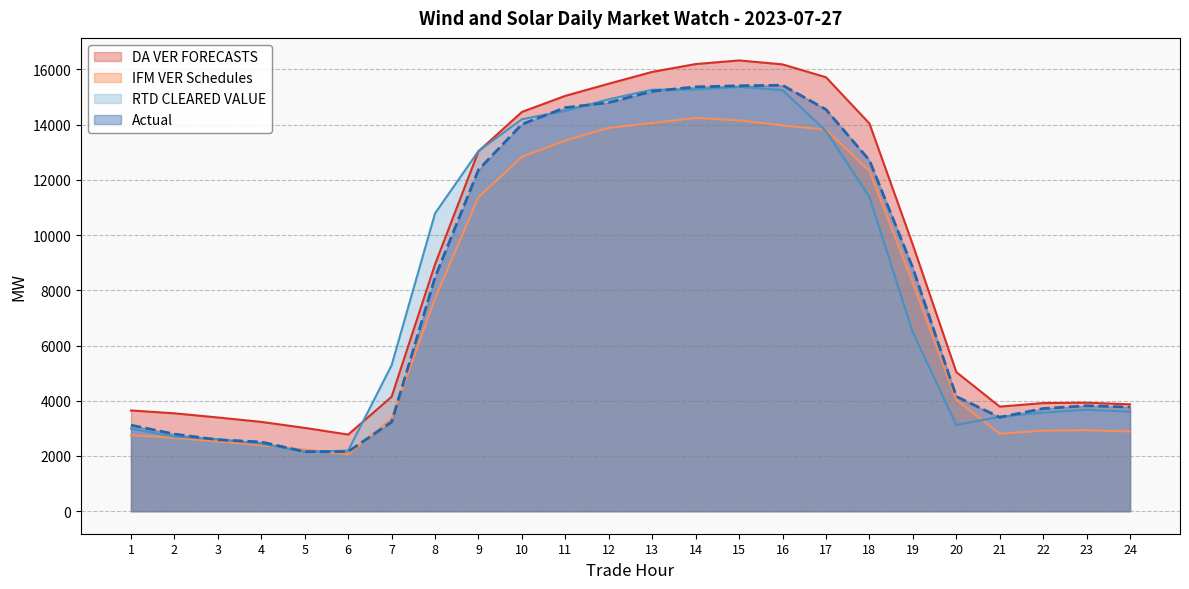

At which category is the sum across all series the highest?

15